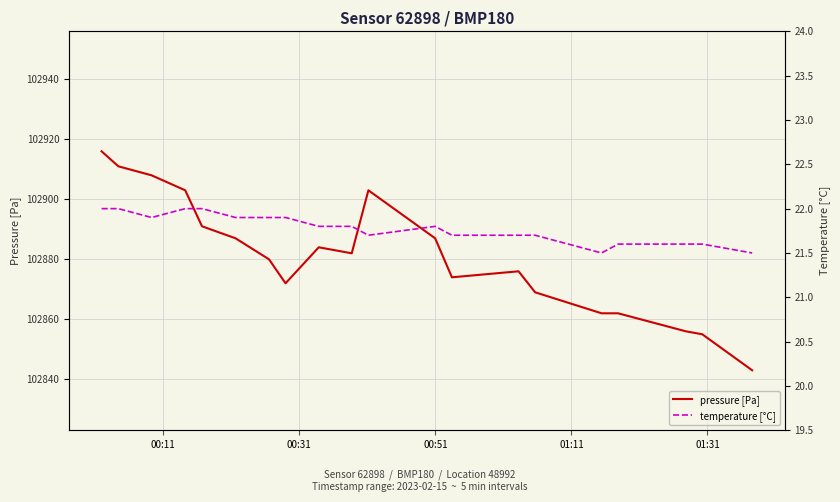

What is the lowest value of the pressure [Pa] series?

102843